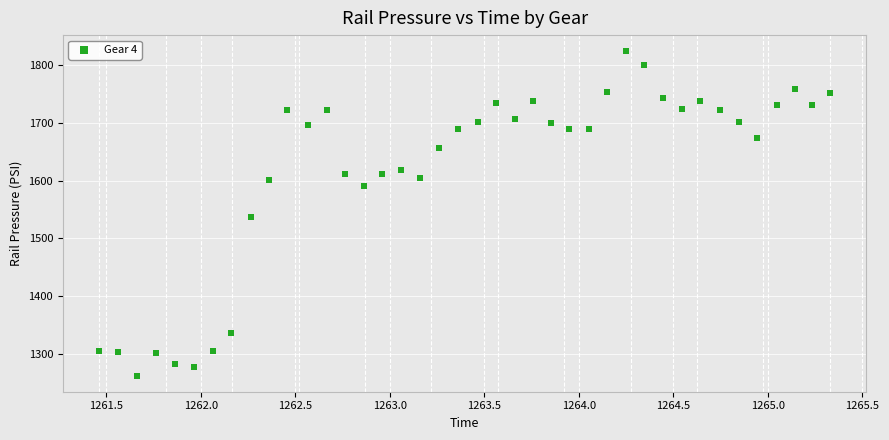

What is the range of X values (max minus min)?

3.9